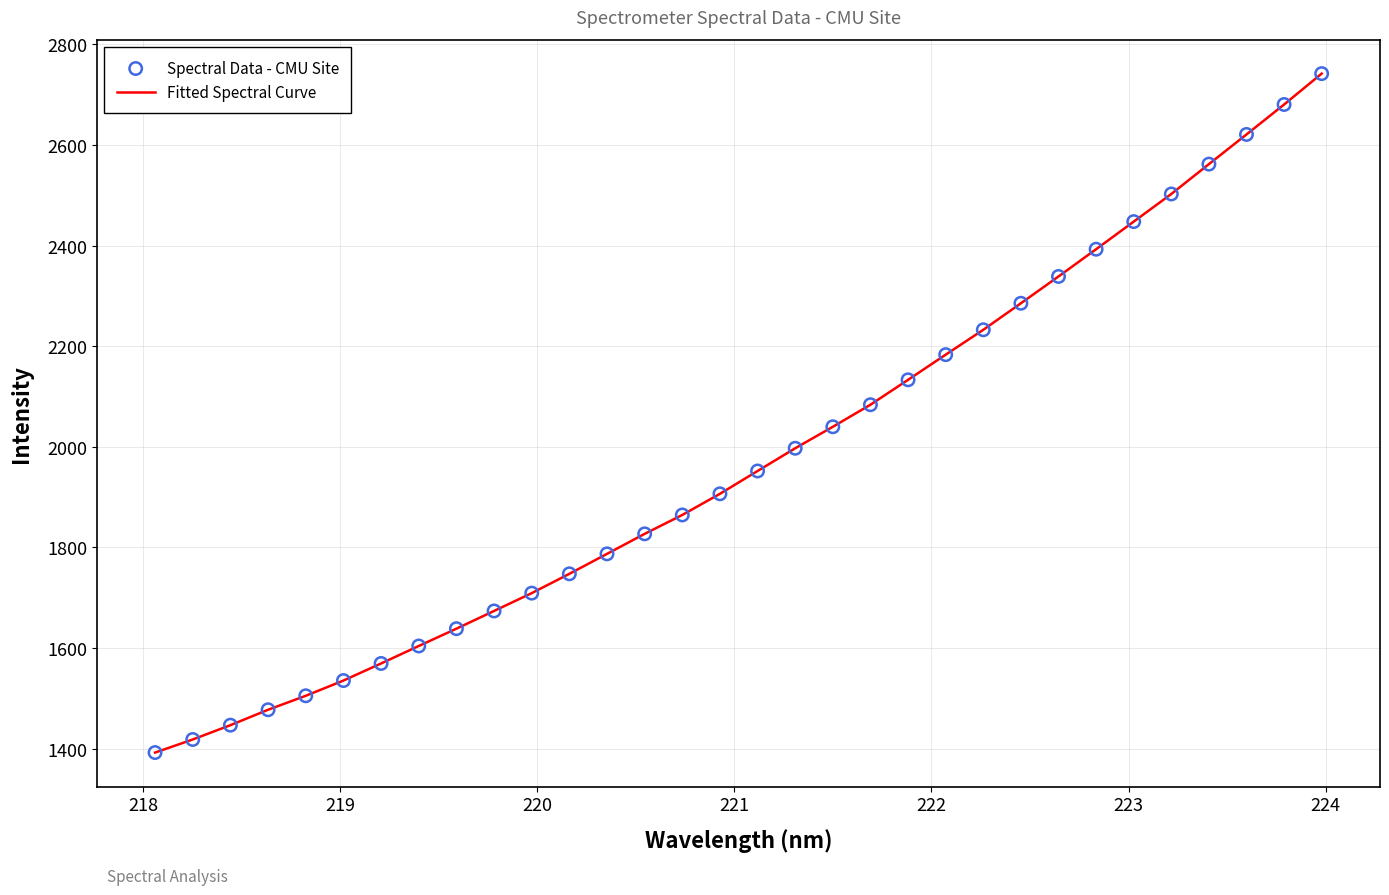

What is the greatest value displayed?

2742.1